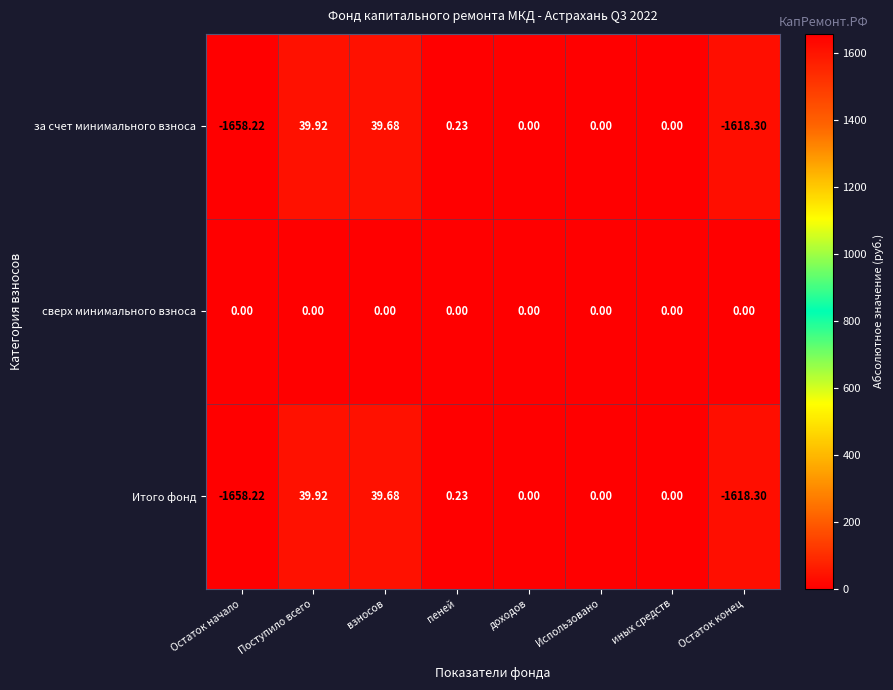

How many negative values does the Итого фонд series have?

2